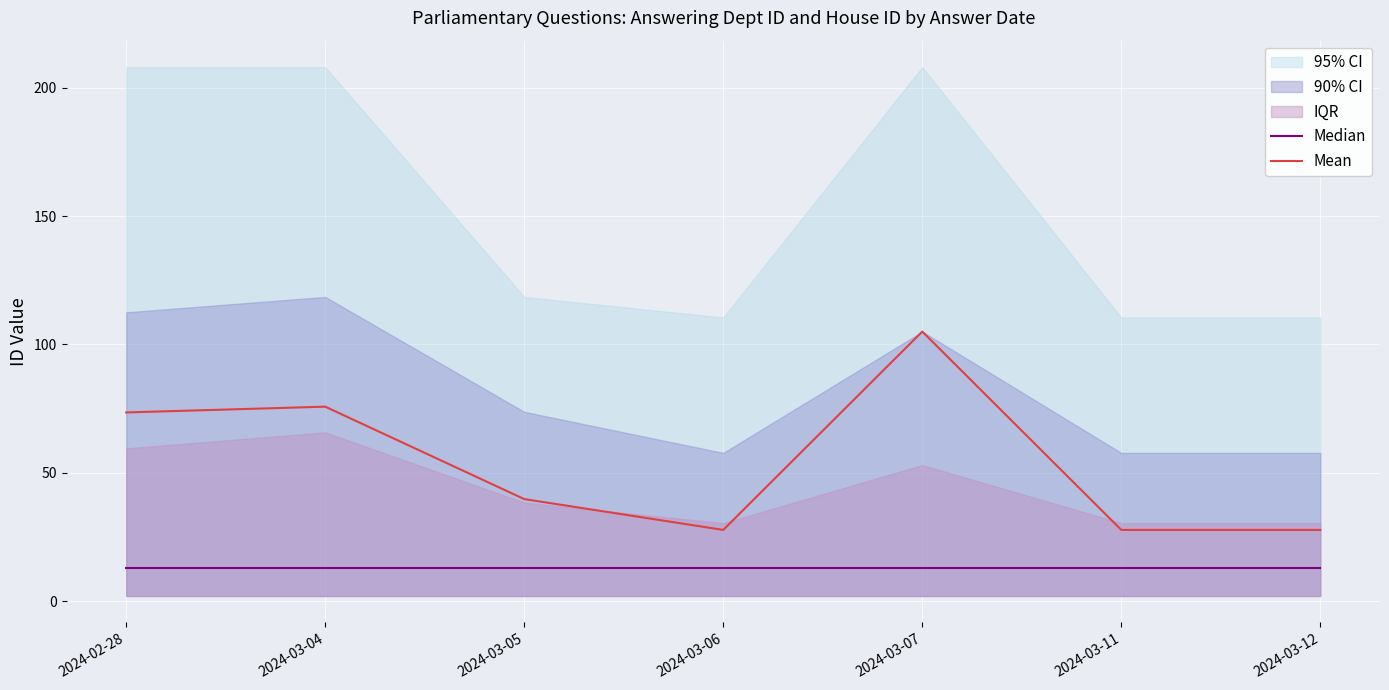

Which has a higher value, 2024-03-06 or 2024-03-04?

2024-03-06